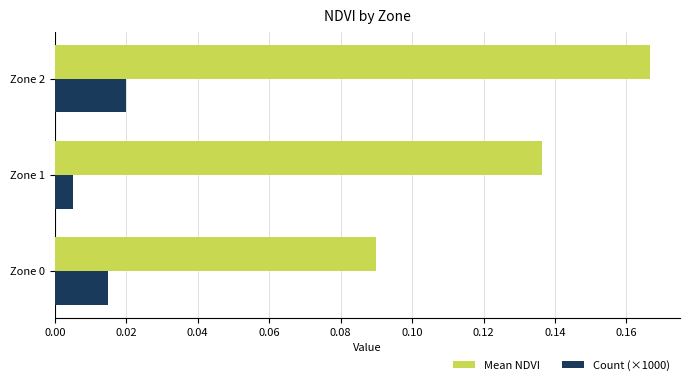

Is it true that Mean NDVI equals 0.2 at Zone 0?

False